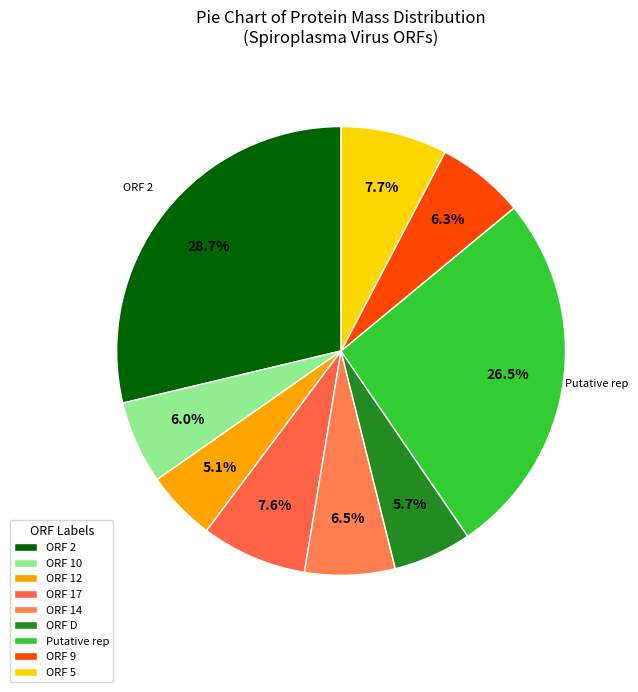

Is it true that ORF D is 6% of the pie?

True